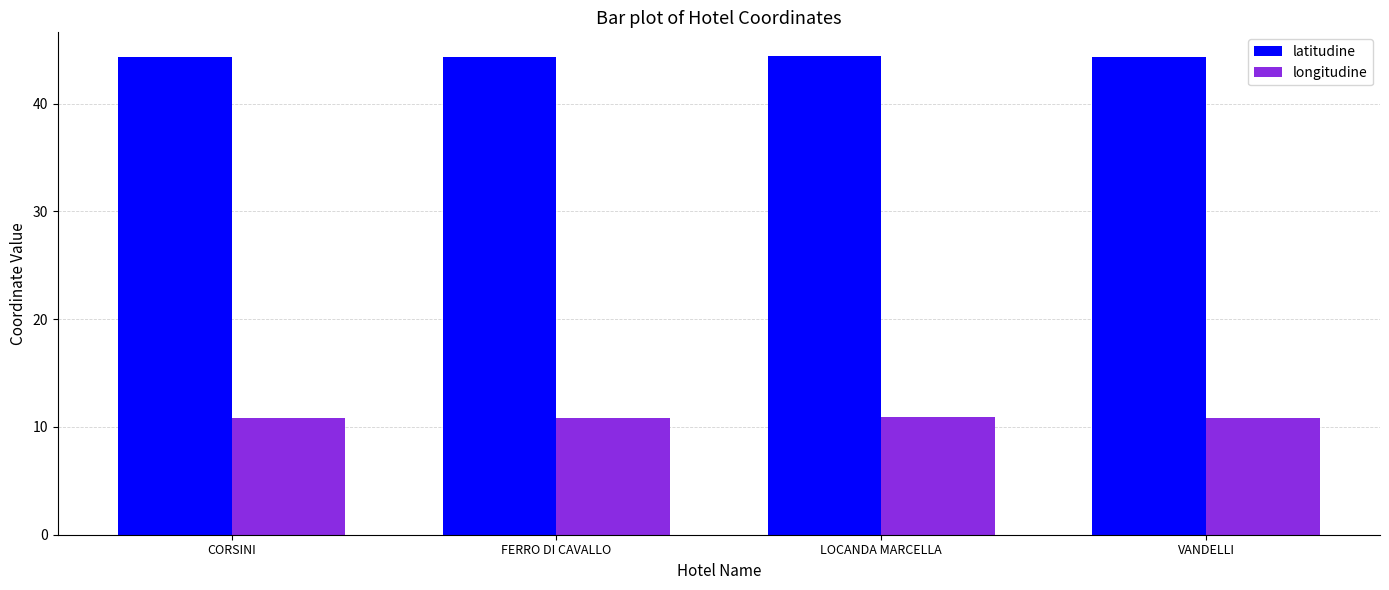

Which series has the widest spread of values?

longitudine